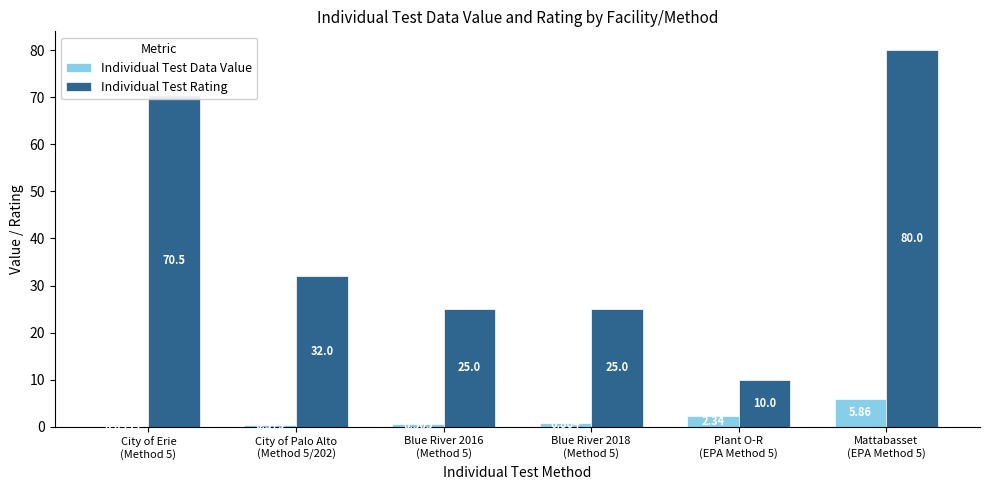

Which series has the largest total across all categories?

Individual Test Rating